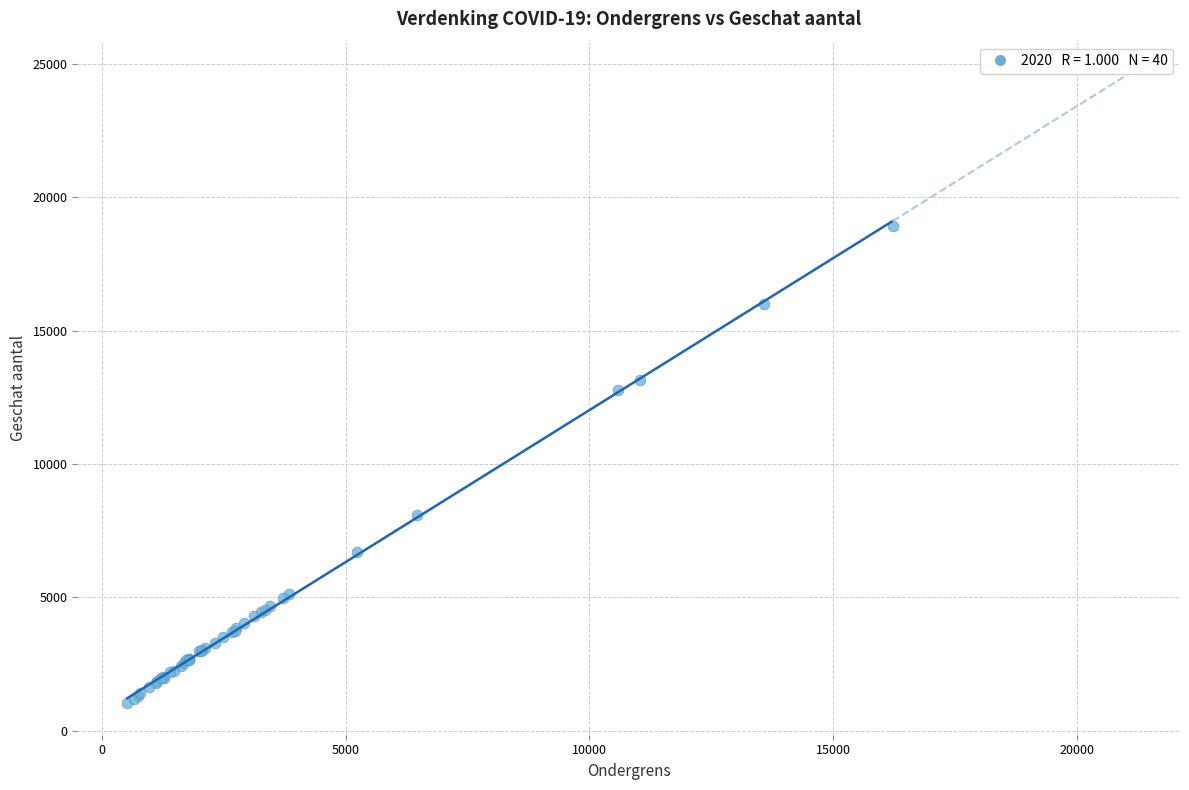

What Y value in the scatter plot is closest to 9979?

8086